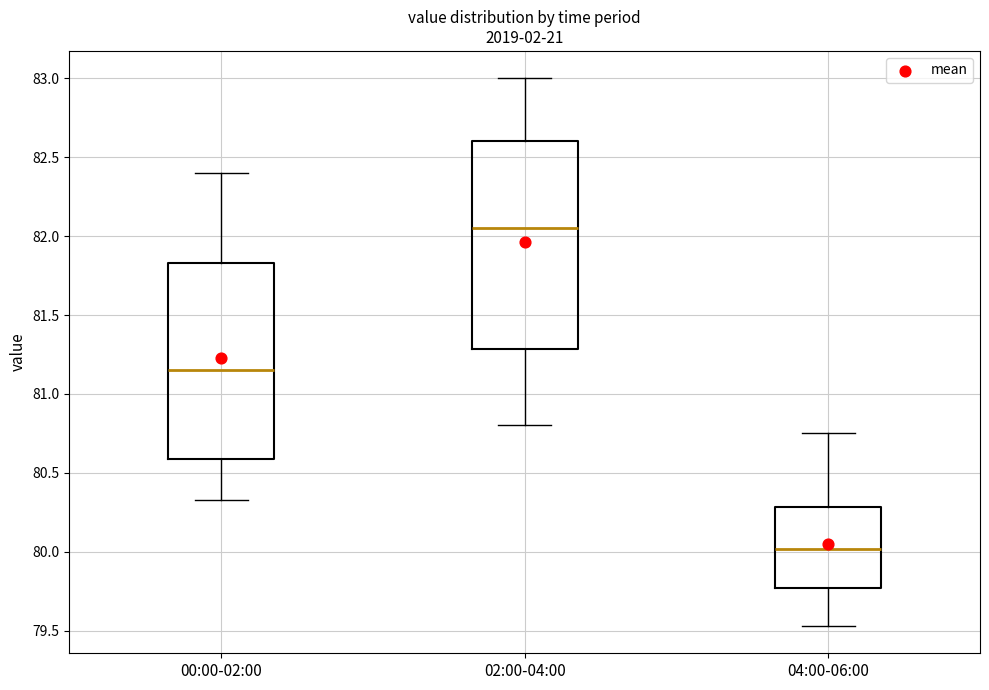

Which box is the tallest, from its lower edge to its upper edge?

02:00-04:00